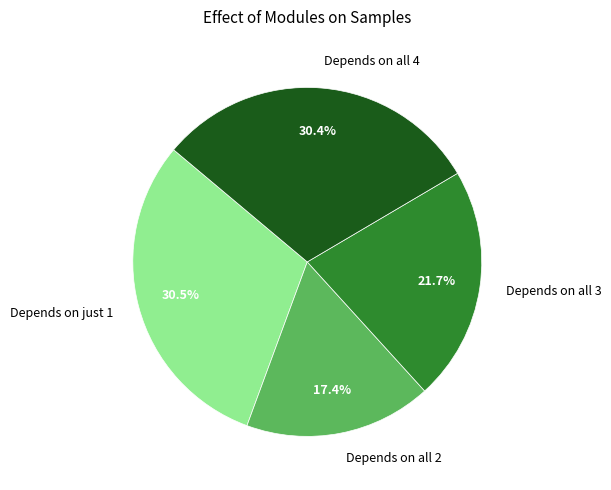

Which slice is the smallest?

Depends on all 2